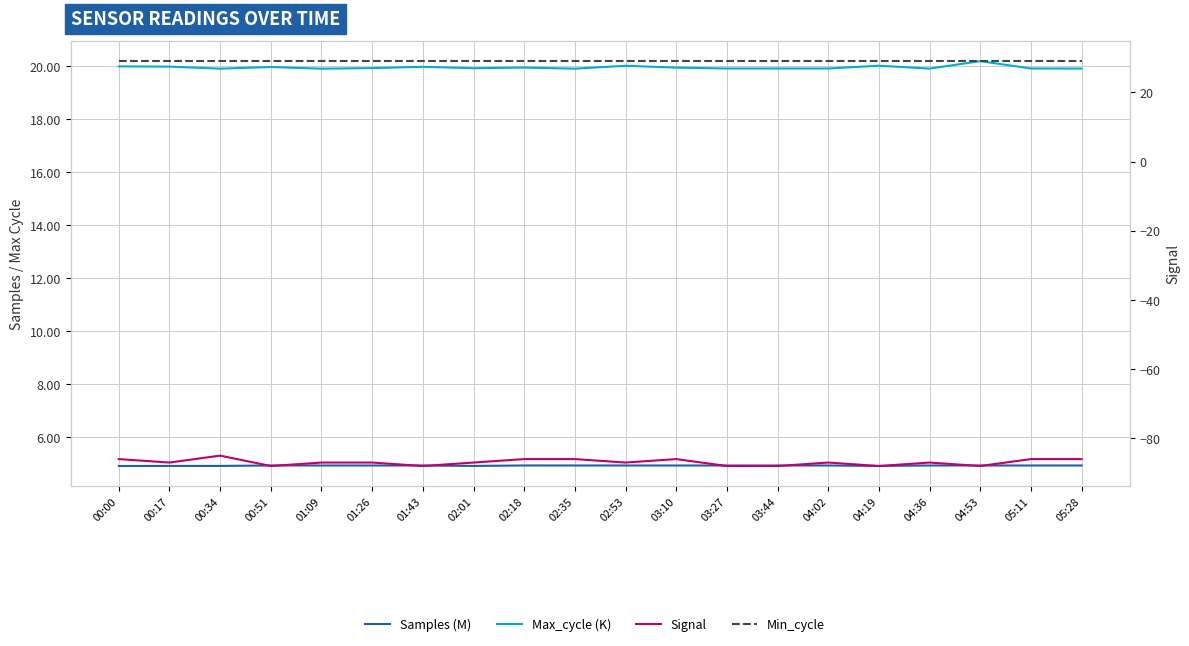

Count the Signal values in the range -88 to -86.

19